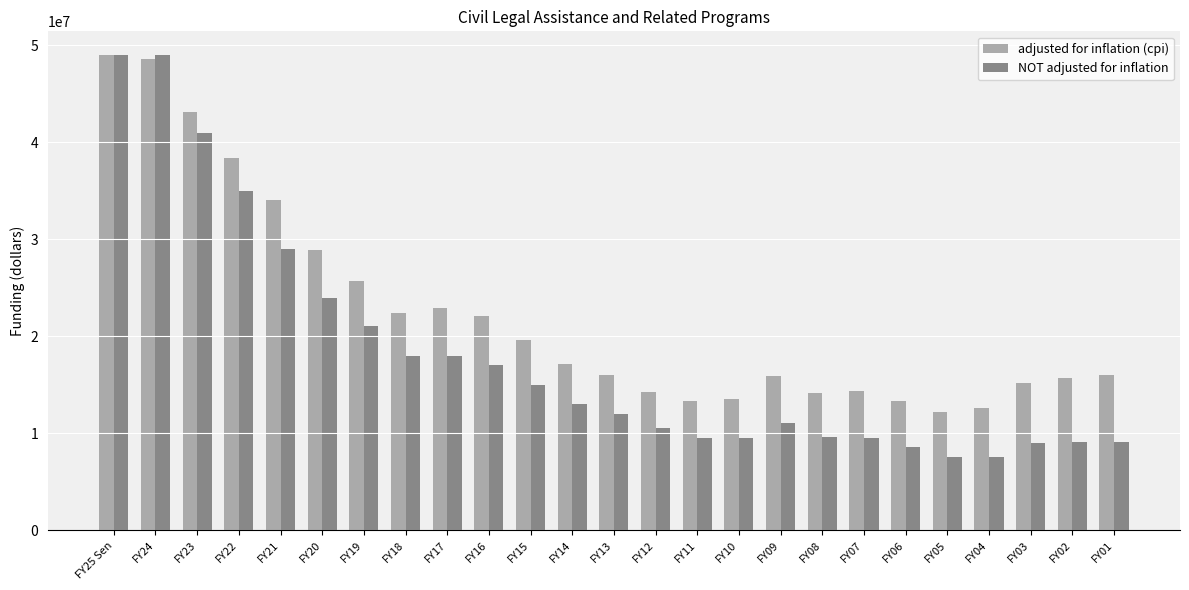

Is the value of adjusted for inflation (cpi) at FY24 greater than the value of NOT adjusted for inflation at FY23?

Yes